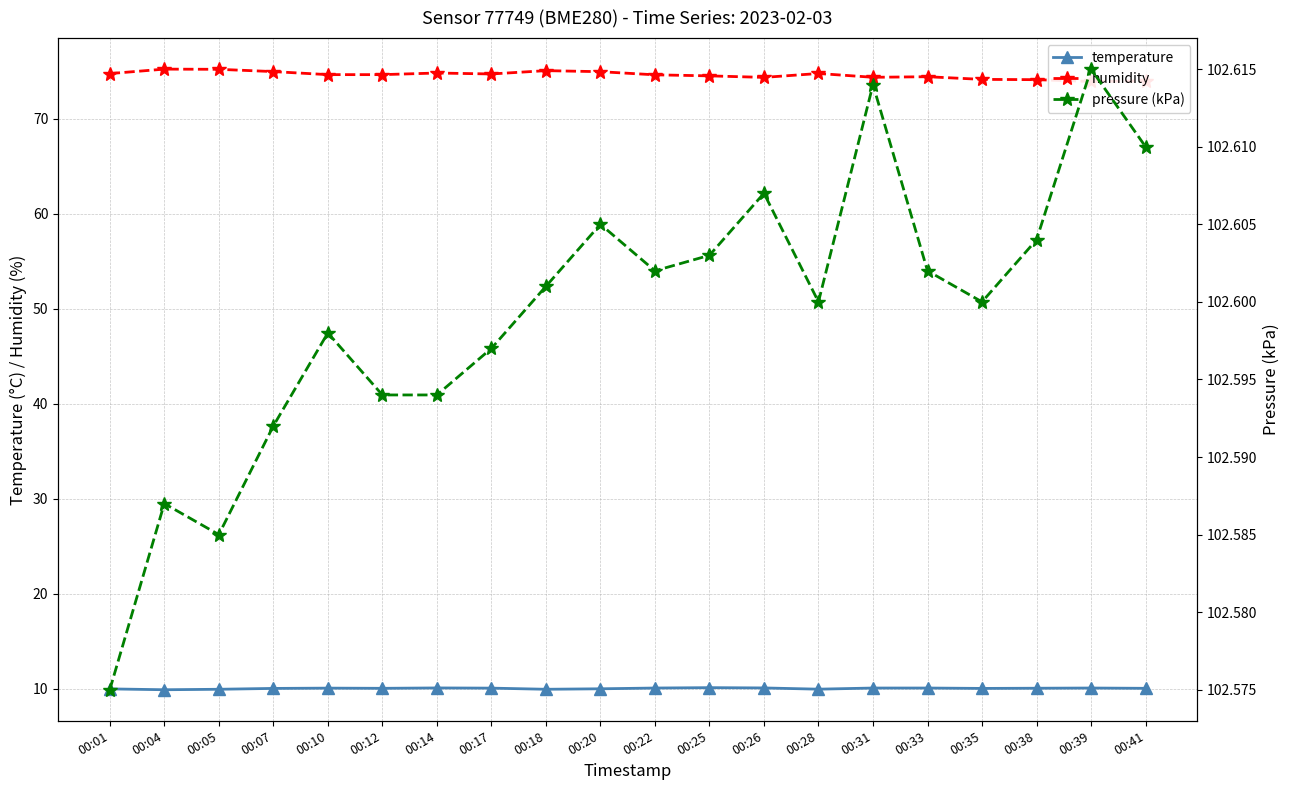

At which category does pressure (kPa) reach its first local valley?

00:05